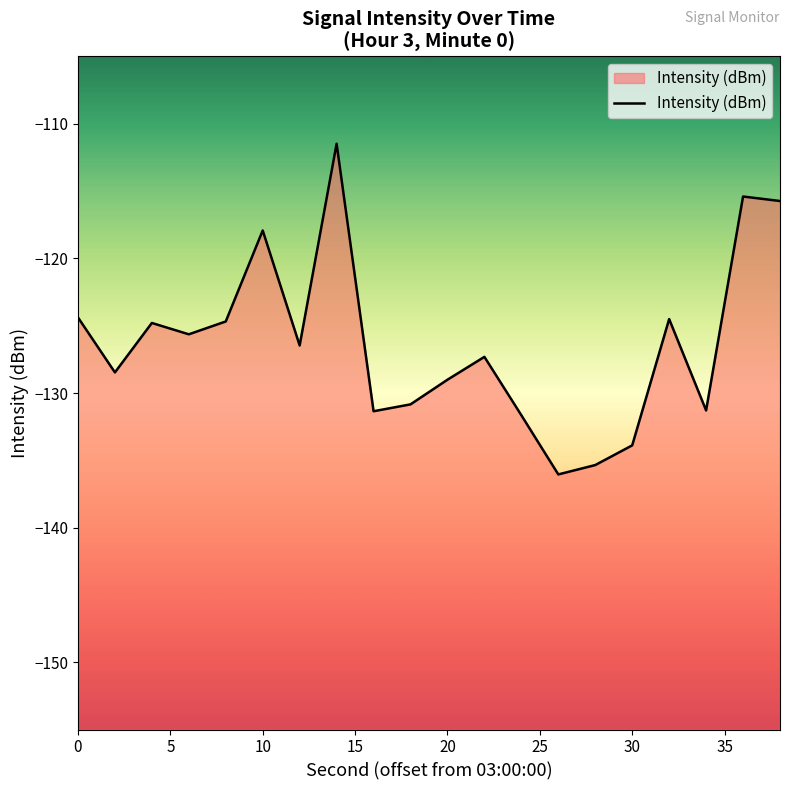

What is the greatest value displayed?

-111.5